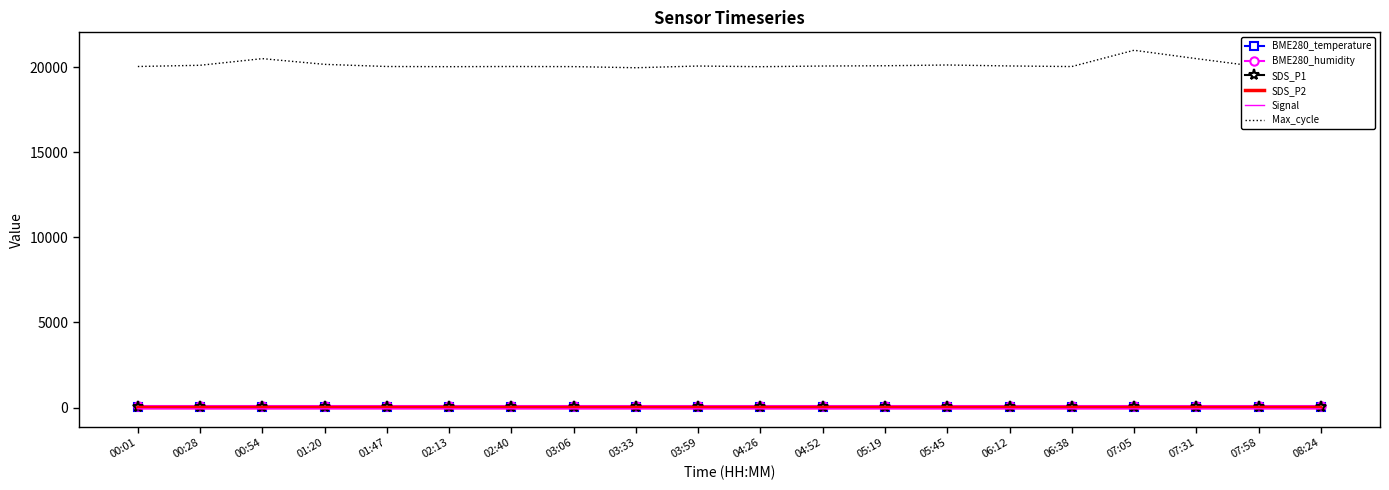

Count the number of data series in this chart.

6